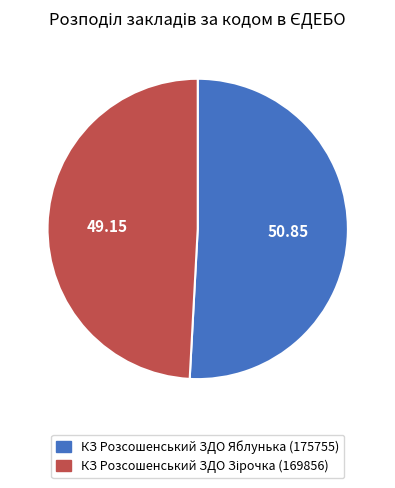

Which category has the biggest portion of the pie?

КЗ Розсошенський ЗДО Яблунька (175755)